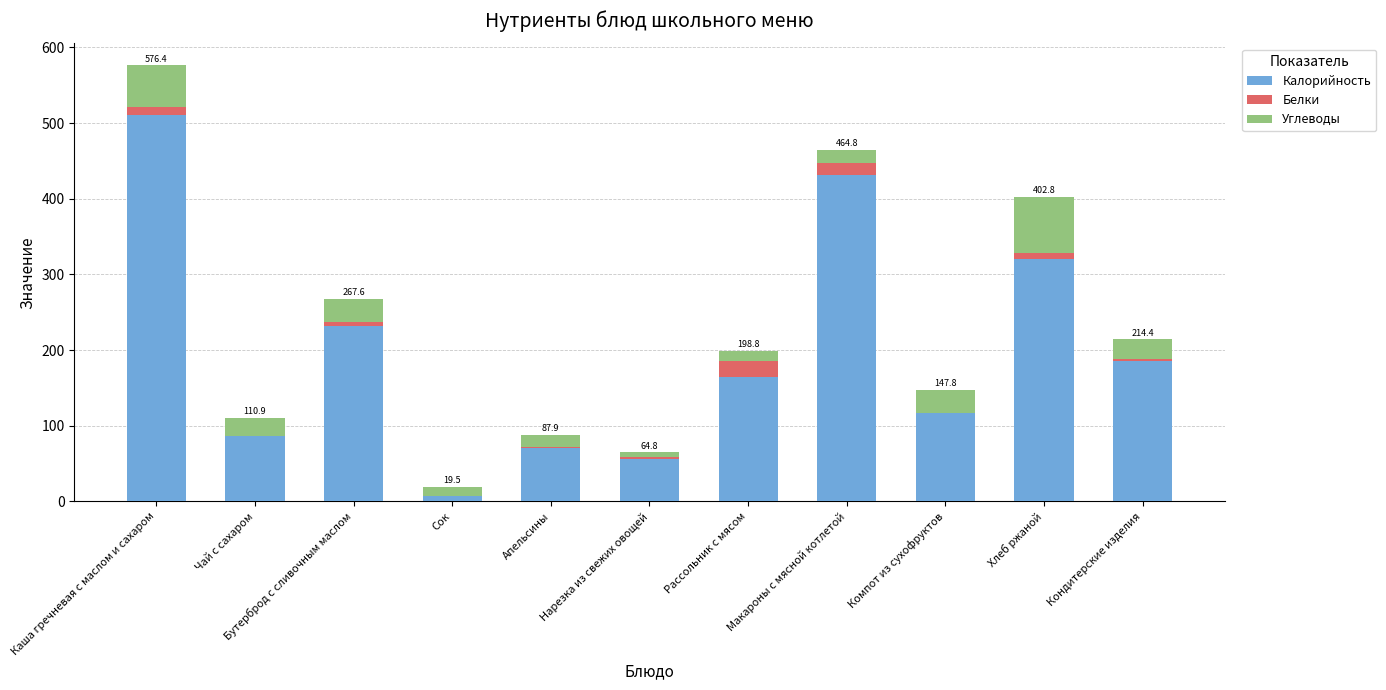

What is the sum of all Калорийность values?

2183.6